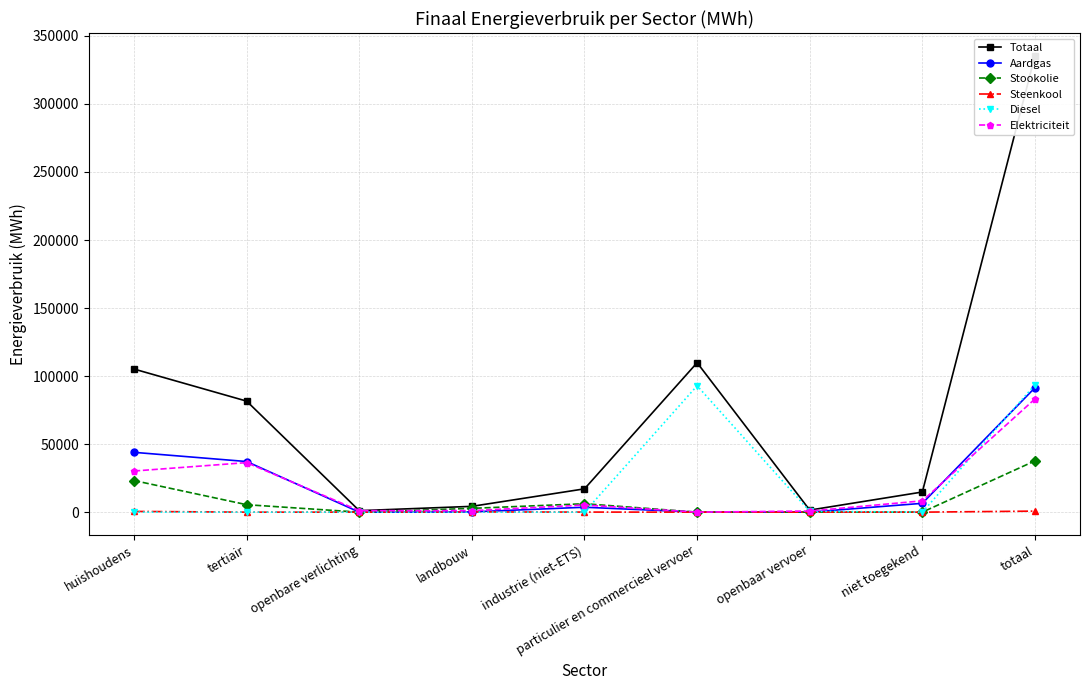

Which series changed the most between openbare verlichting and niet toegekend?

Totaal